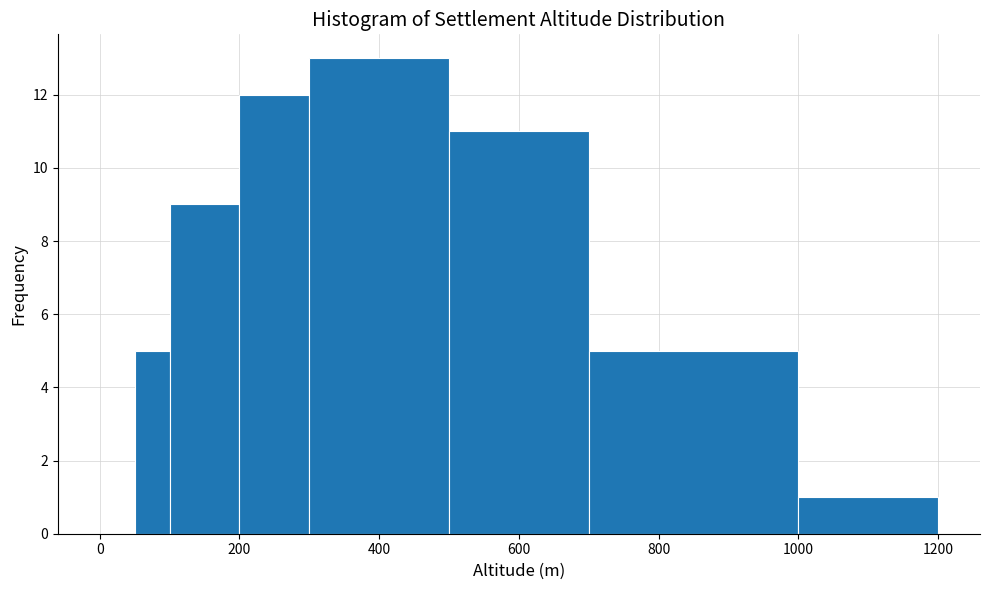

Around what value on the x-axis is the tallest bar? Give the approximate position of its centre, as read against the axis.

400